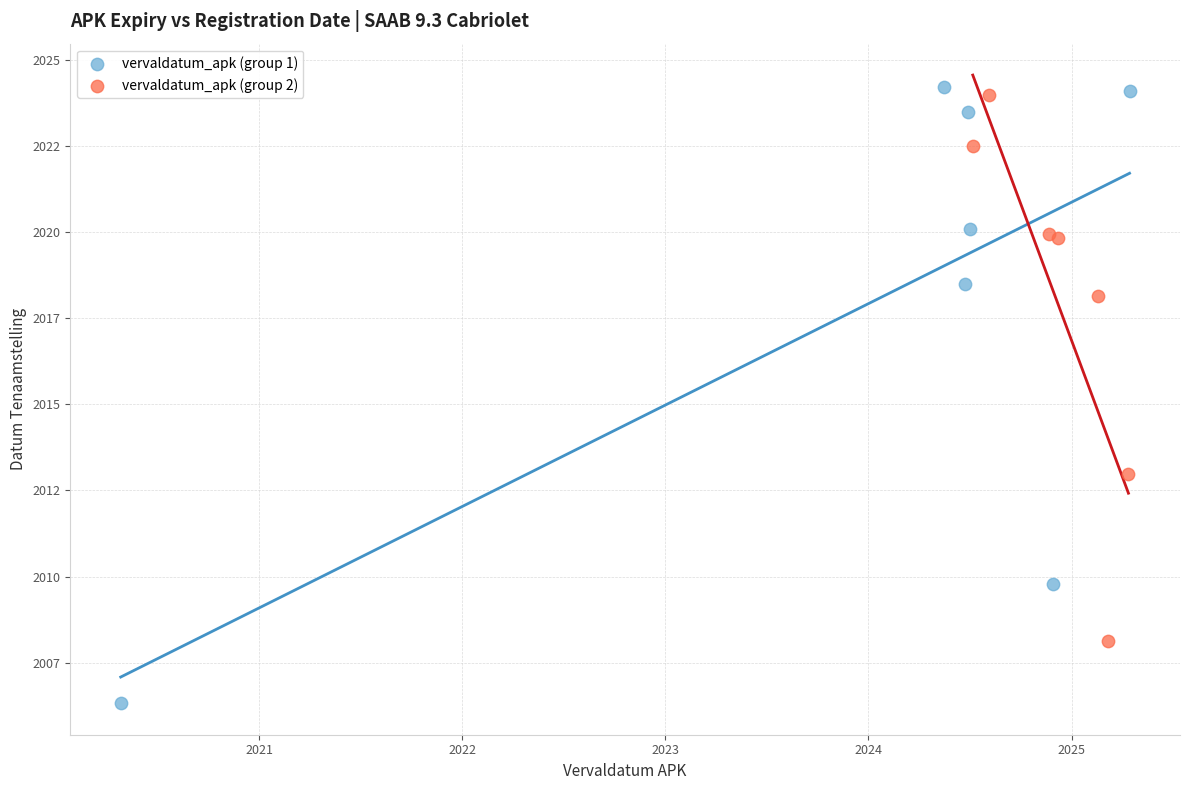

What are all the series names shown in the legend?

vervaldatum_apk (group 1), vervaldatum_apk (group 2)